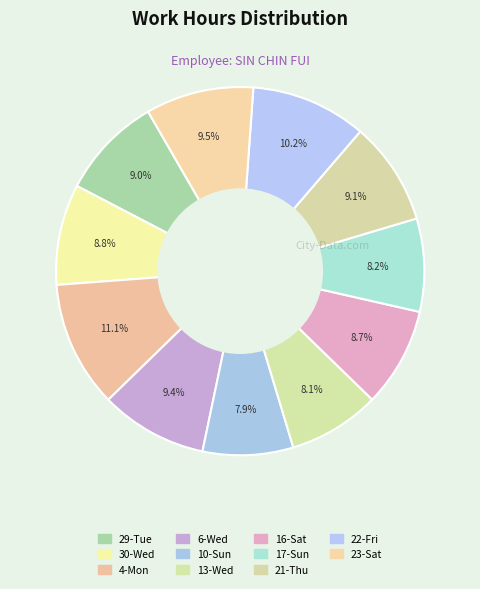

Count the number of slices in the pie.

11